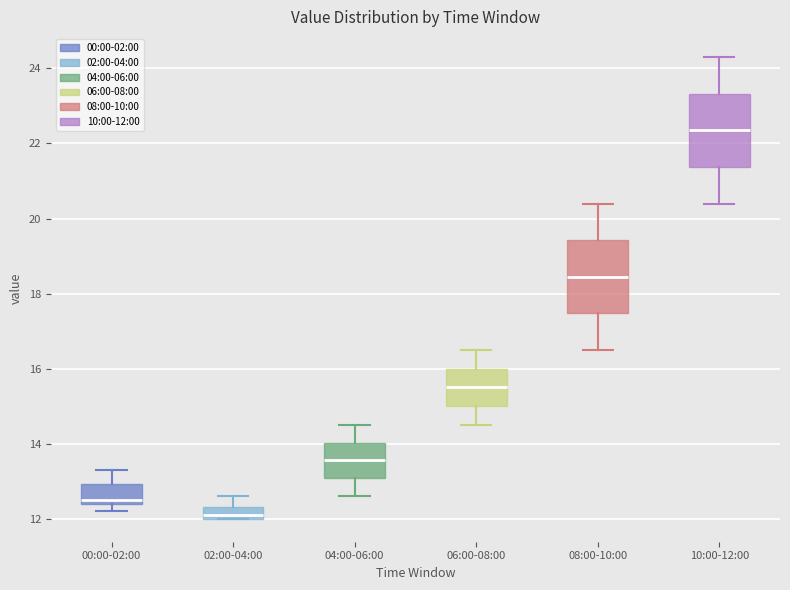

Which box's median line is the lowest?

02:00-04:00